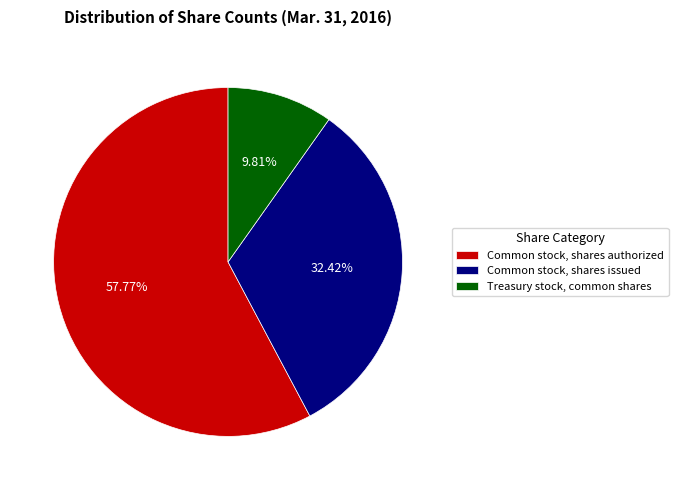

Is there any slice that represents more than half of the pie?

Yes